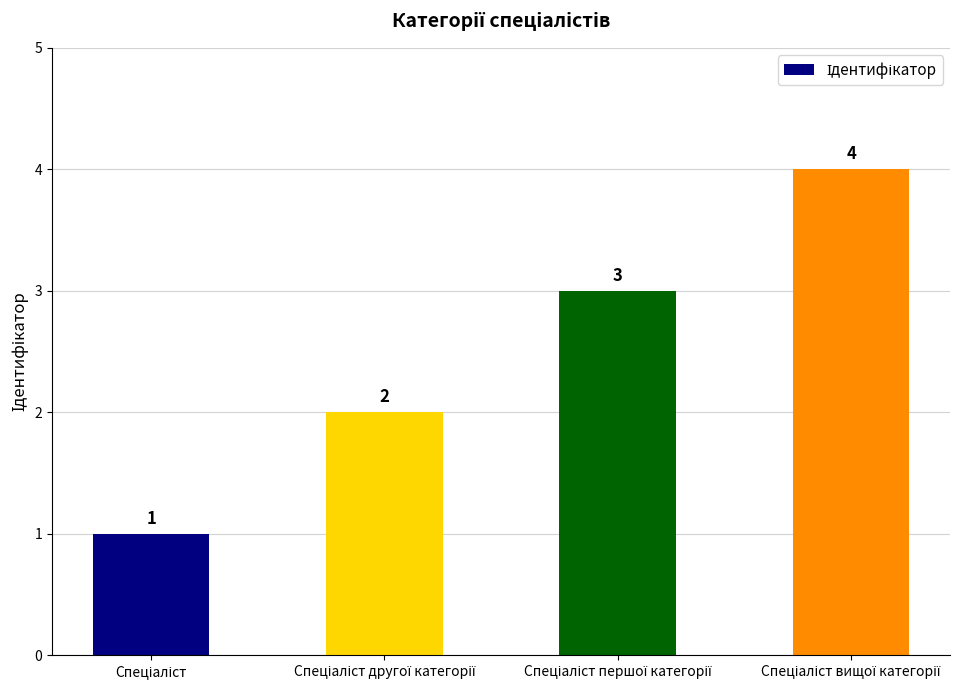

What is the maximum value shown in the chart?

4